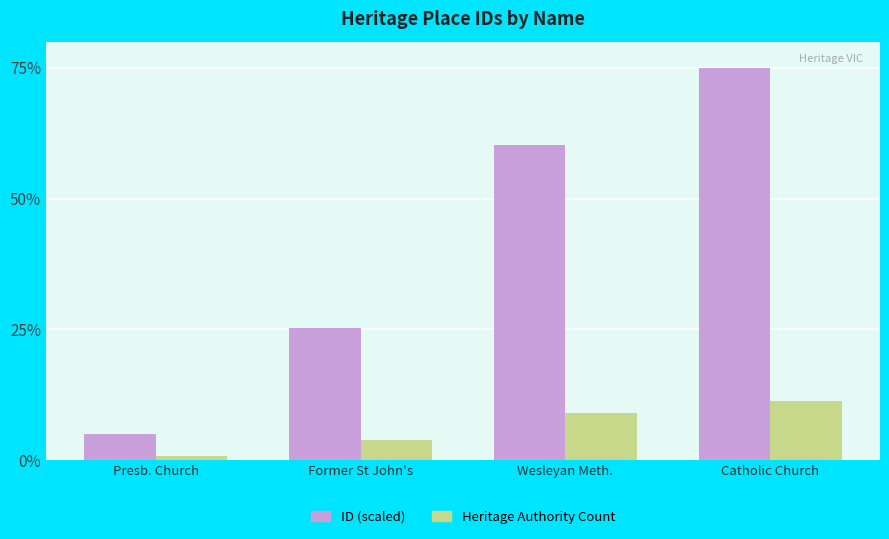

How many bars are there in each group?

2